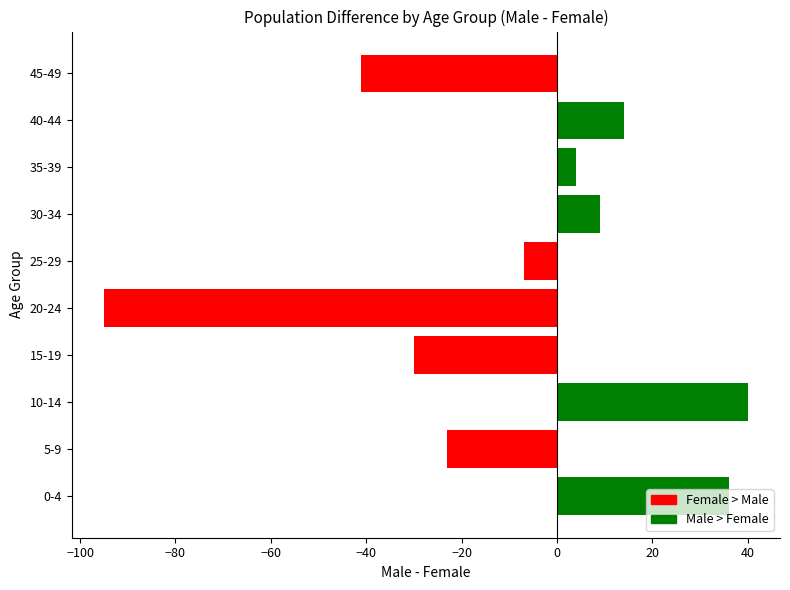

How many positive values are there?

5